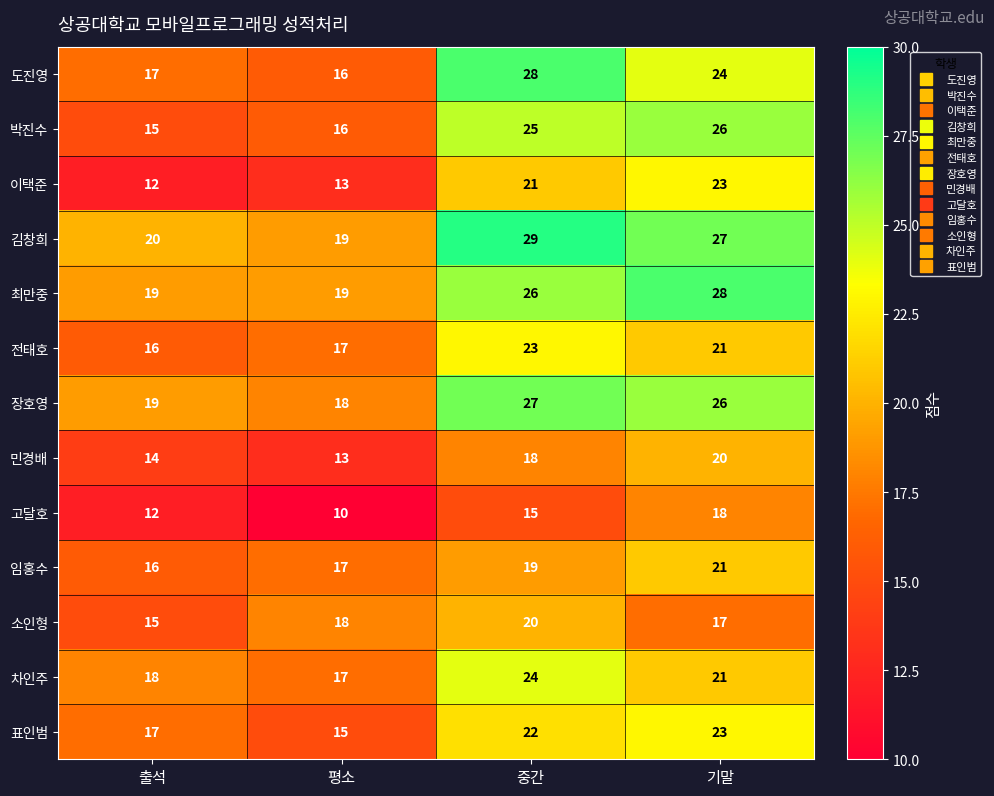

Which series has the largest range (max minus min)?

도진영